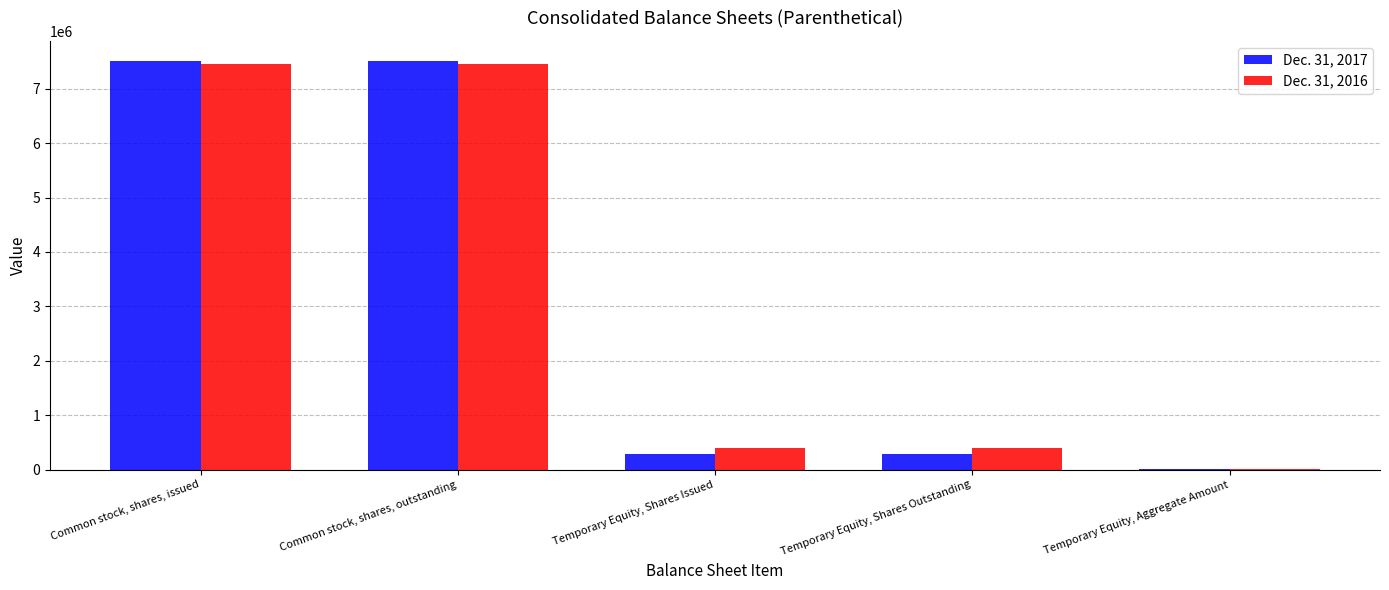

Is it true that Dec. 31, 2016 equals 400000 at Temporary Equity, Shares Issued?

True